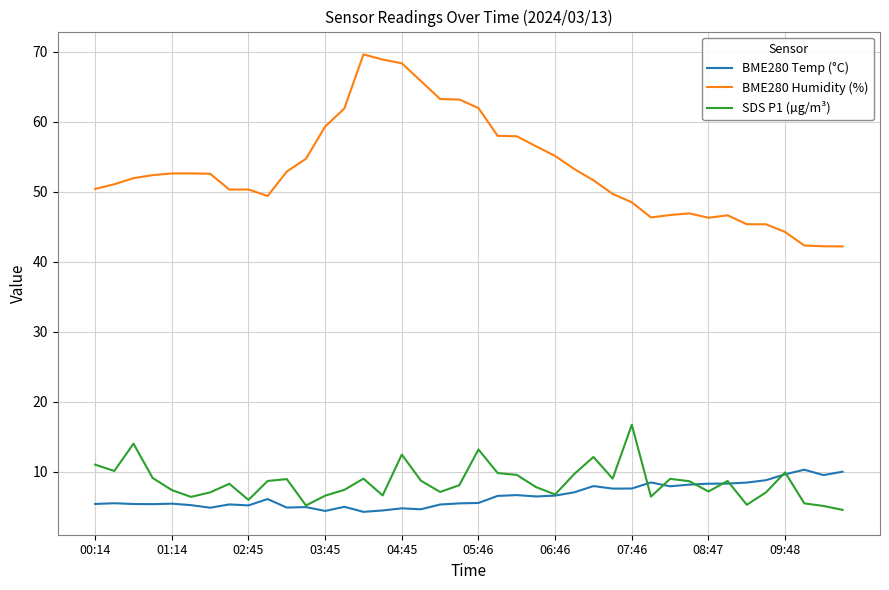

Which series has the largest total across all categories?

BME280 Humidity (%)